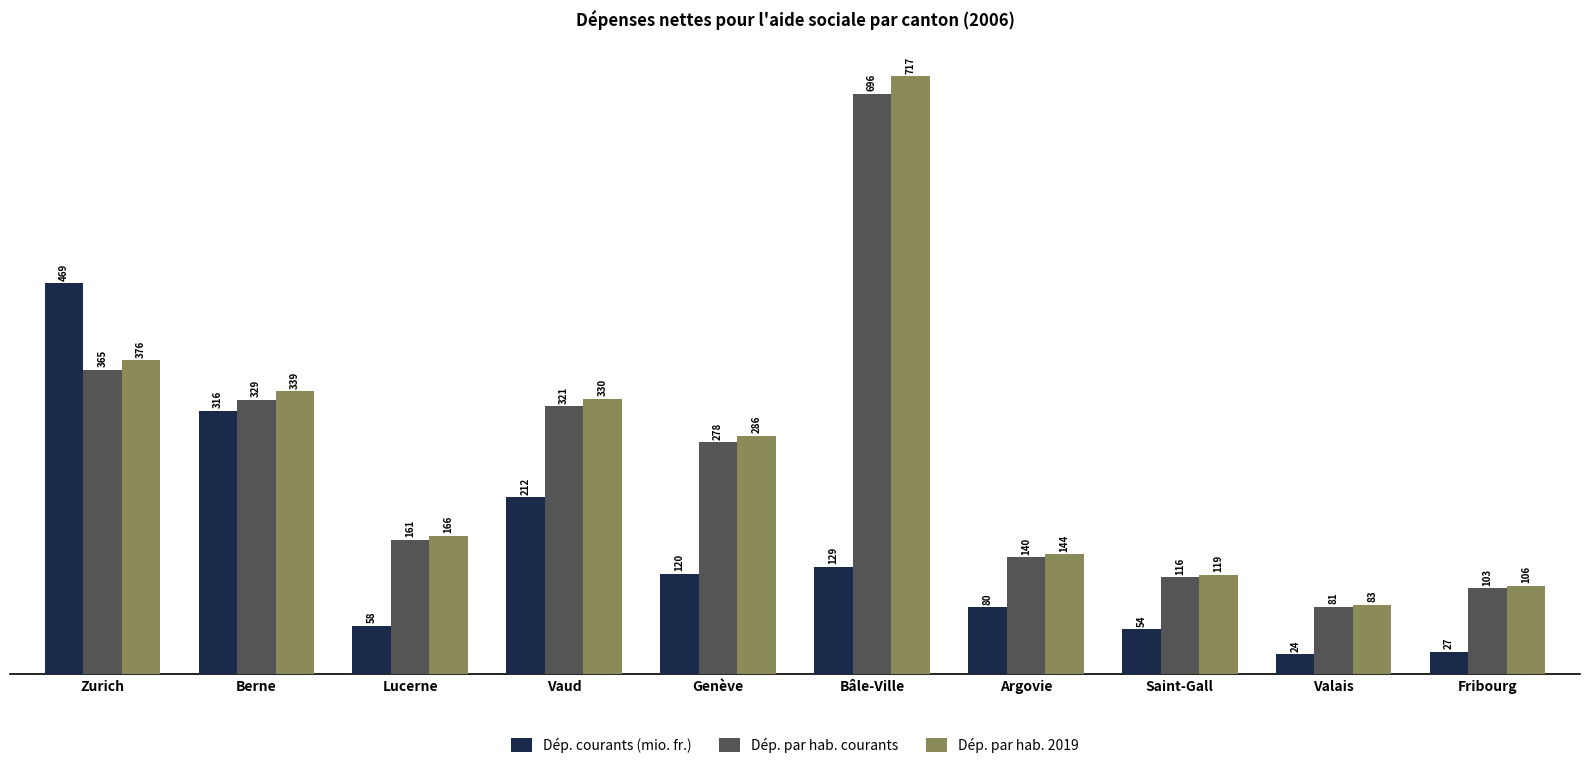

At which label does Dép. par hab. courants reach its peak?

Bâle-Ville